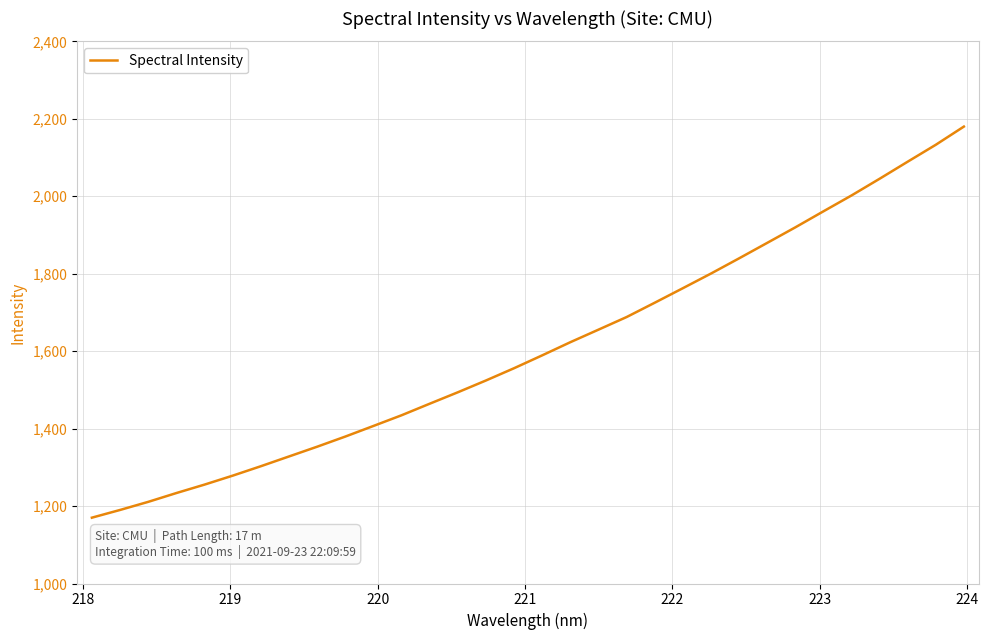

What is the minimum value shown in the chart?

1170.0